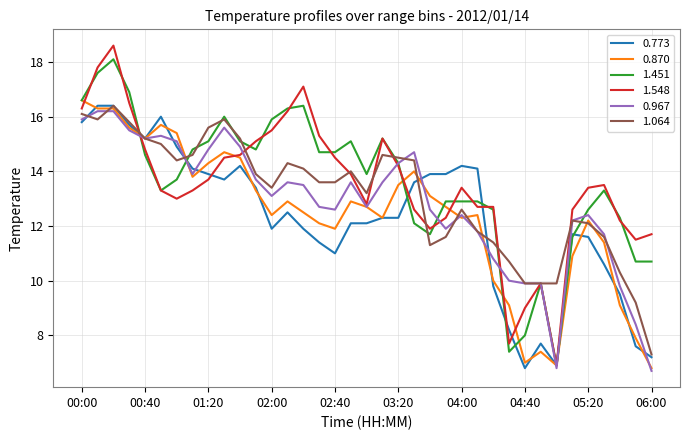

What is the maximum value for 1.064?

16.4